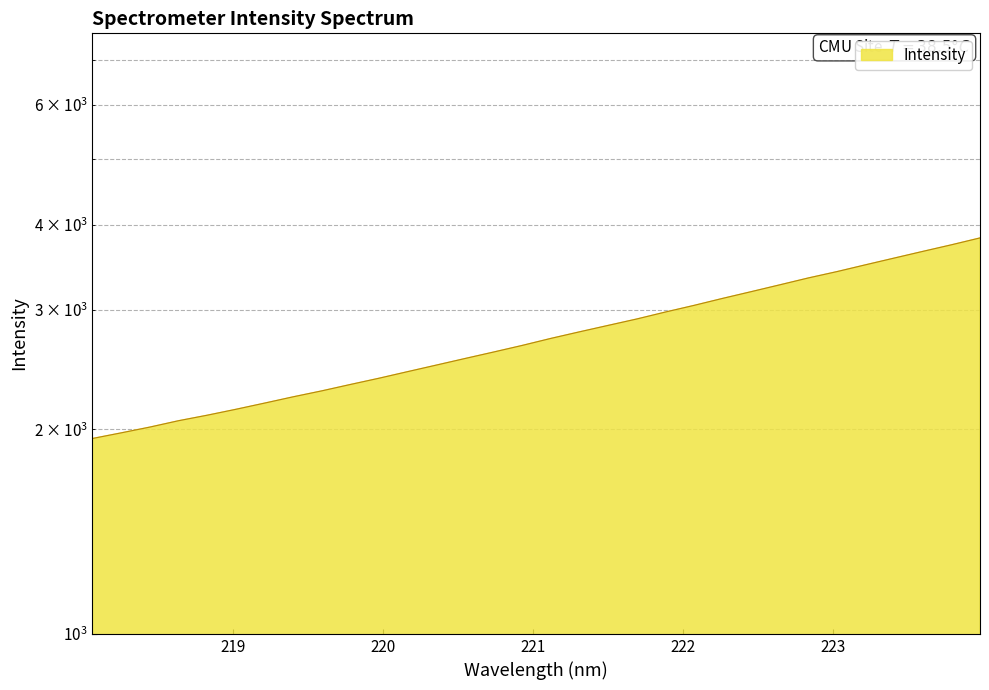

What is the change in value from 218.6332 to 222.0721?

+984.3